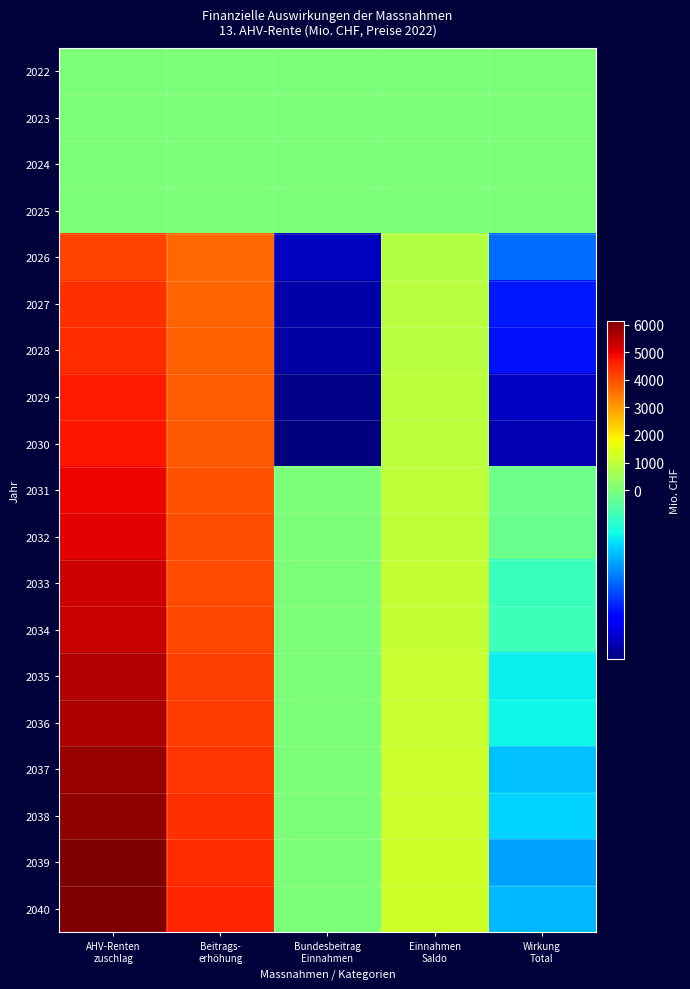

Reading left to right, list all the values displayed in this chart.

2022: AHV-Renten
zuschlag=0	Beitrags-
erhöhung=0	Bundesbeitrag
Einnahmen=0	Einnahmen
Saldo=0	Wirkung
Total=0
2023: AHV-Renten
zuschlag=0	Beitrags-
erhöhung=0	Bundesbeitrag
Einnahmen=0	Einnahmen
Saldo=0	Wirkung
Total=0
2024: AHV-Renten
zuschlag=0	Beitrags-
erhöhung=0	Bundesbeitrag
Einnahmen=0	Einnahmen
Saldo=0	Wirkung
Total=0
2025: AHV-Renten
zuschlag=0	Beitrags-
erhöhung=0	Bundesbeitrag
Einnahmen=0	Einnahmen
Saldo=0	Wirkung
Total=0
2026: AHV-Renten
zuschlag=4164	Beitrags-
erhöhung=3660	Bundesbeitrag
Einnahmen=-855	Einnahmen
Saldo=841	Wirkung
Total=-518
2027: AHV-Renten
zuschlag=4370	Beitrags-
erhöhung=3703	Bundesbeitrag
Einnahmen=-892	Einnahmen
Saldo=883	Wirkung
Total=-676
2028: AHV-Renten
zuschlag=4449	Beitrags-
erhöhung=3760	Bundesbeitrag
Einnahmen=-903	Einnahmen
Saldo=899	Wirkung
Total=-693
2029: AHV-Renten
zuschlag=4660	Beitrags-
erhöhung=3818	Bundesbeitrag
Einnahmen=-946	Einnahmen
Saldo=941	Wirkung
Total=-846
2030: AHV-Renten
zuschlag=4749	Beitrags-
erhöhung=3877	Bundesbeitrag
Einnahmen=-965	Einnahmen
Saldo=959	Wirkung
Total=-877
2031: AHV-Renten
zuschlag=4976	Beitrags-
erhöhung=3937	Bundesbeitrag
Einnahmen=0	Einnahmen
Saldo=1005	Wirkung
Total=-34
2032: AHV-Renten
zuschlag=5059	Beitrags-
erhöhung=3998	Bundesbeitrag
Einnahmen=0	Einnahmen
Saldo=1022	Wirkung
Total=-40
2033: AHV-Renten
zuschlag=5285	Beitrags-
erhöhung=4060	Bundesbeitrag
Einnahmen=0	Einnahmen
Saldo=1068	Wirkung
Total=-157
2034: AHV-Renten
zuschlag=5355	Beitrags-
erhöhung=4124	Bundesbeitrag
Einnahmen=0	Einnahmen
Saldo=1082	Wirkung
Total=-150
2035: AHV-Renten
zuschlag=5589	Beitrags-
erhöhung=4189	Bundesbeitrag
Einnahmen=0	Einnahmen
Saldo=1129	Wirkung
Total=-271
2036: AHV-Renten
zuschlag=5645	Beitrags-
erhöhung=4255	Bundesbeitrag
Einnahmen=0	Einnahmen
Saldo=1140	Wirkung
Total=-250
2037: AHV-Renten
zuschlag=5866	Beitrags-
erhöhung=4322	Bundesbeitrag
Einnahmen=0	Einnahmen
Saldo=1185	Wirkung
Total=-359
2038: AHV-Renten
zuschlag=5905	Beitrags-
erhöhung=4391	Bundesbeitrag
Einnahmen=0	Einnahmen
Saldo=1193	Wirkung
Total=-322
2039: AHV-Renten
zuschlag=6115	Beitrags-
erhöhung=4460	Bundesbeitrag
Einnahmen=0	Einnahmen
Saldo=1235	Wirkung
Total=-420
2040: AHV-Renten
zuschlag=6143	Beitrags-
erhöhung=4529	Bundesbeitrag
Einnahmen=0	Einnahmen
Saldo=1241	Wirkung
Total=-373